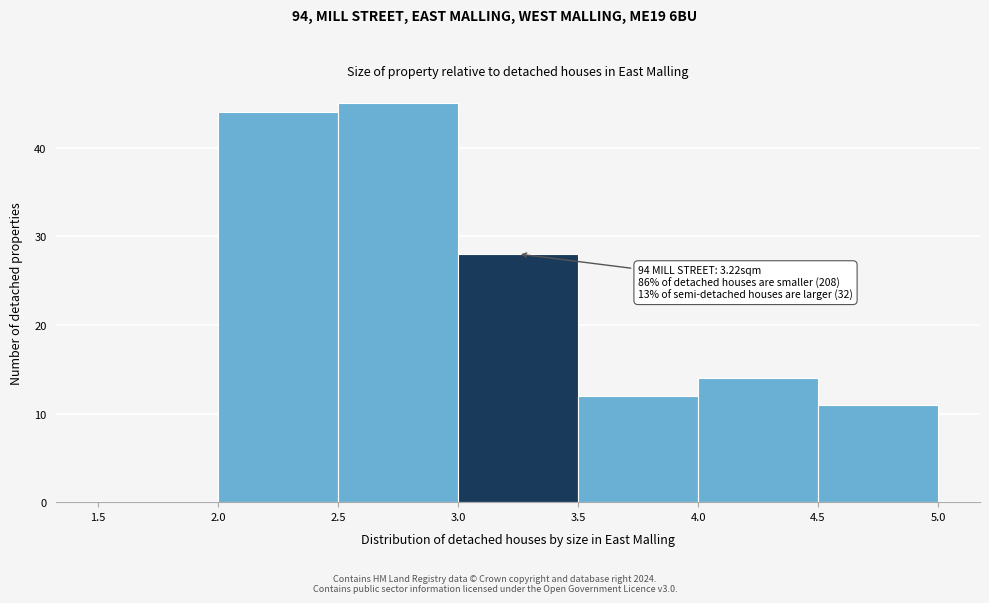

Over which range of the x-axis is the bar tallest?

2.5 to 3.0